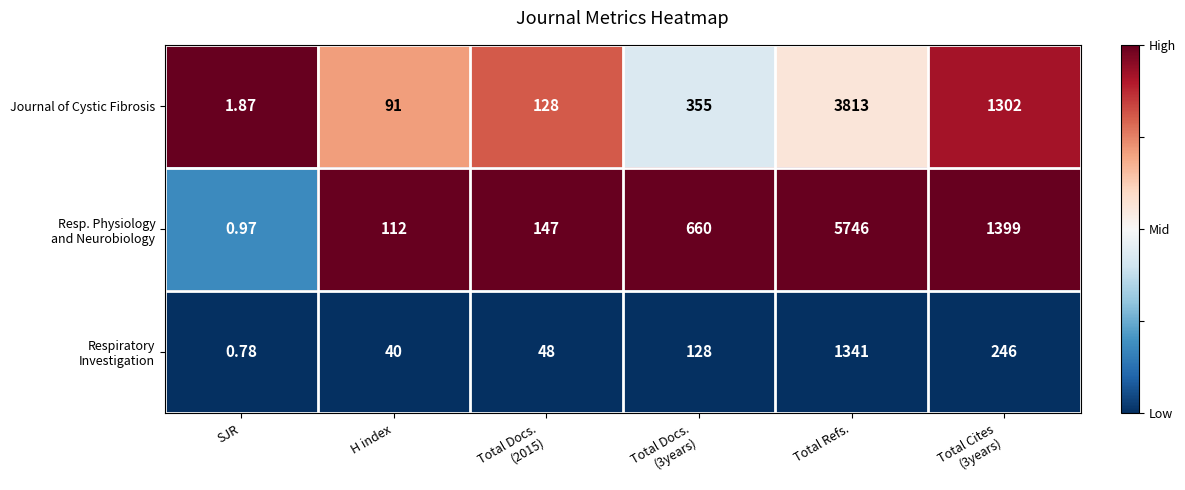

How many data points in Journal of Cystic Fibrosis are less than 355?

3